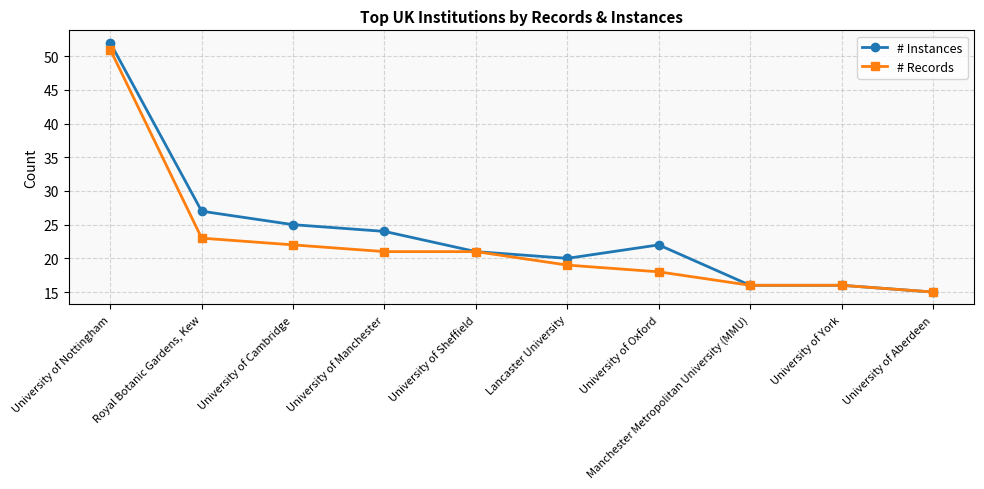

Reading right to left, transcribe all the data shown in this chart.

# Instances: 15	16	16	22	20	21	24	25	27	52
# Records: 15	16	16	18	19	21	21	22	23	51